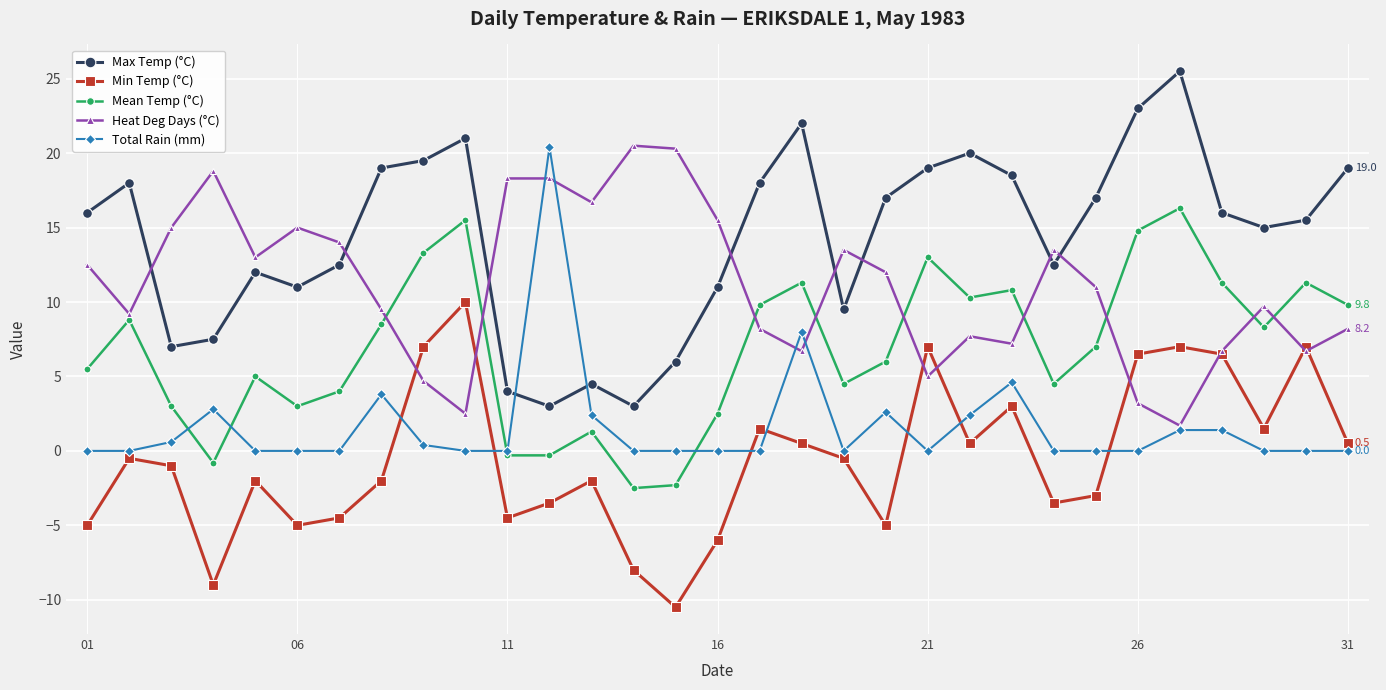

True or false: Max Temp (°C) has more than 1 points higher than both neighbors.

True